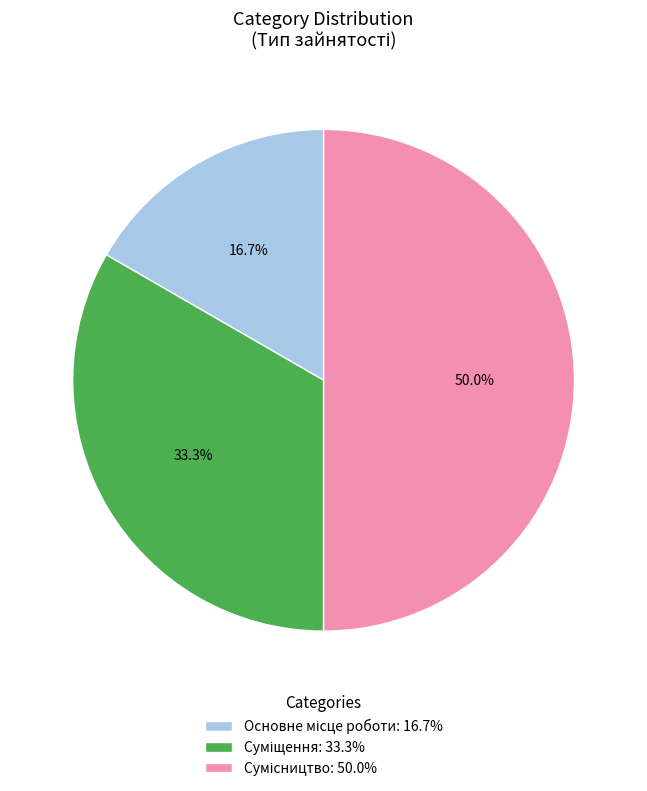

To the nearest percent, what is the average slice percentage?

33%